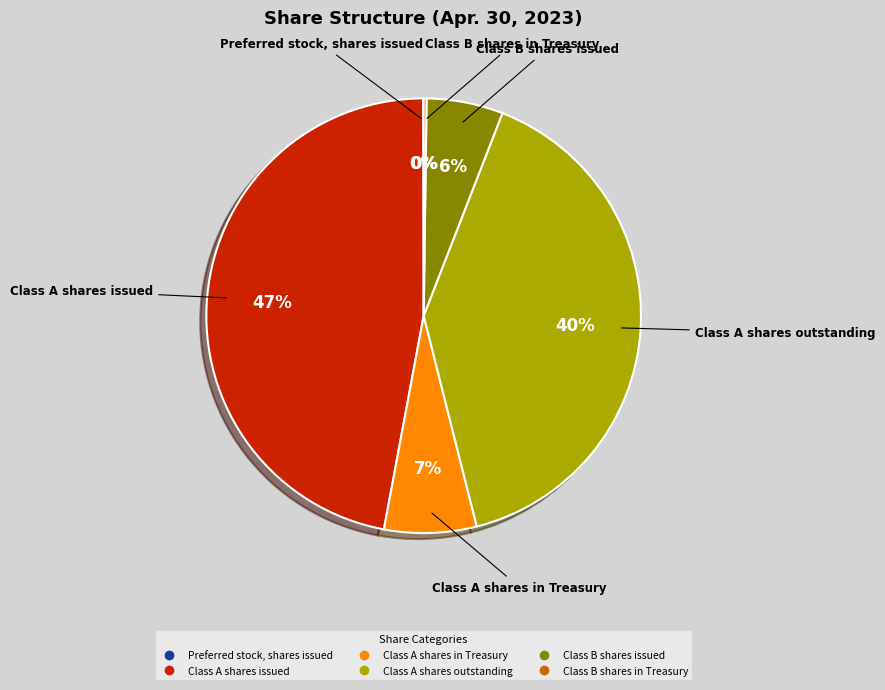

To the nearest percent, what is the difference between the largest and smallest slice percentages?

47%